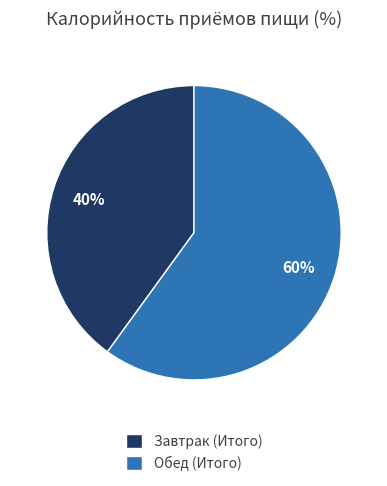

What is the largest slice in the pie chart?

Обед (Итого)